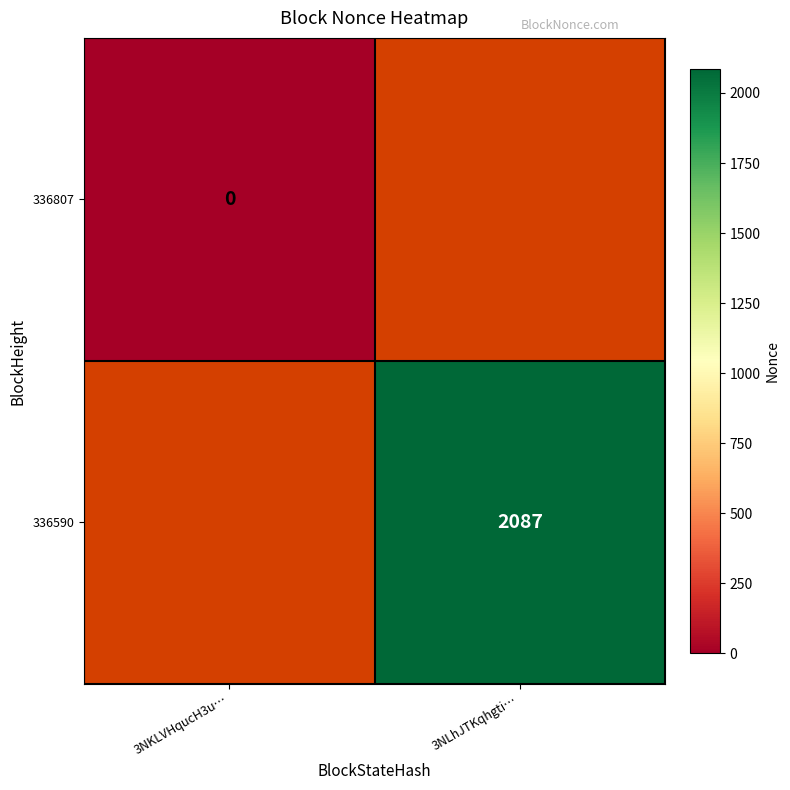

Which has a higher value, 3NKLVHqucH3u… or 3NLhJTKqhgti…?

3NLhJTKqhgti…